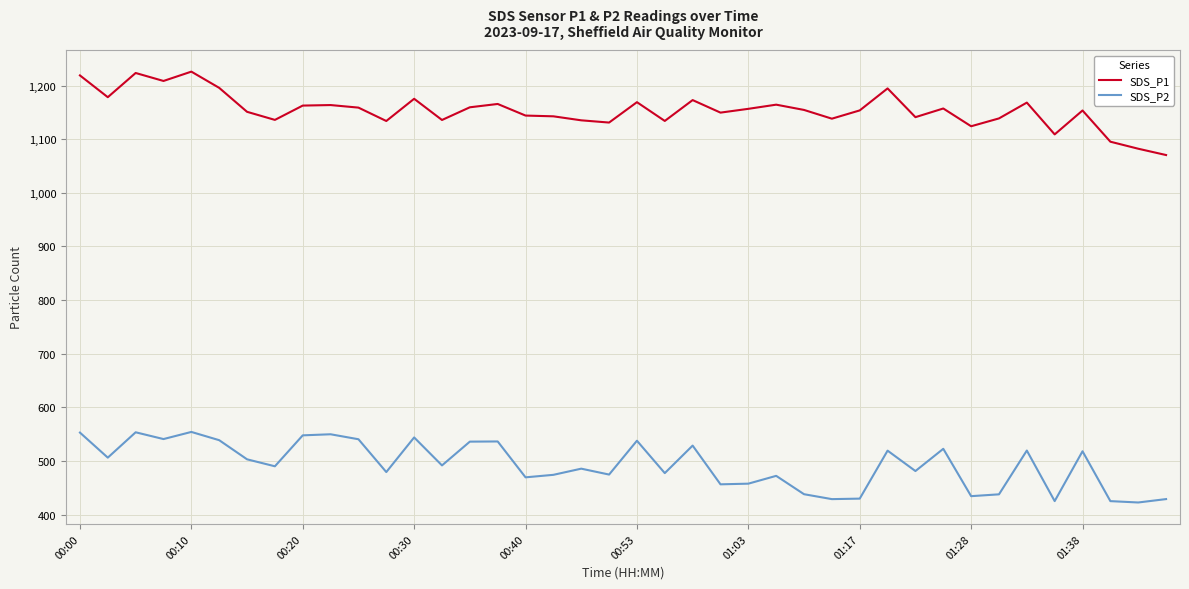

List the series in order of their peak value, highest first.

SDS_P1, SDS_P2